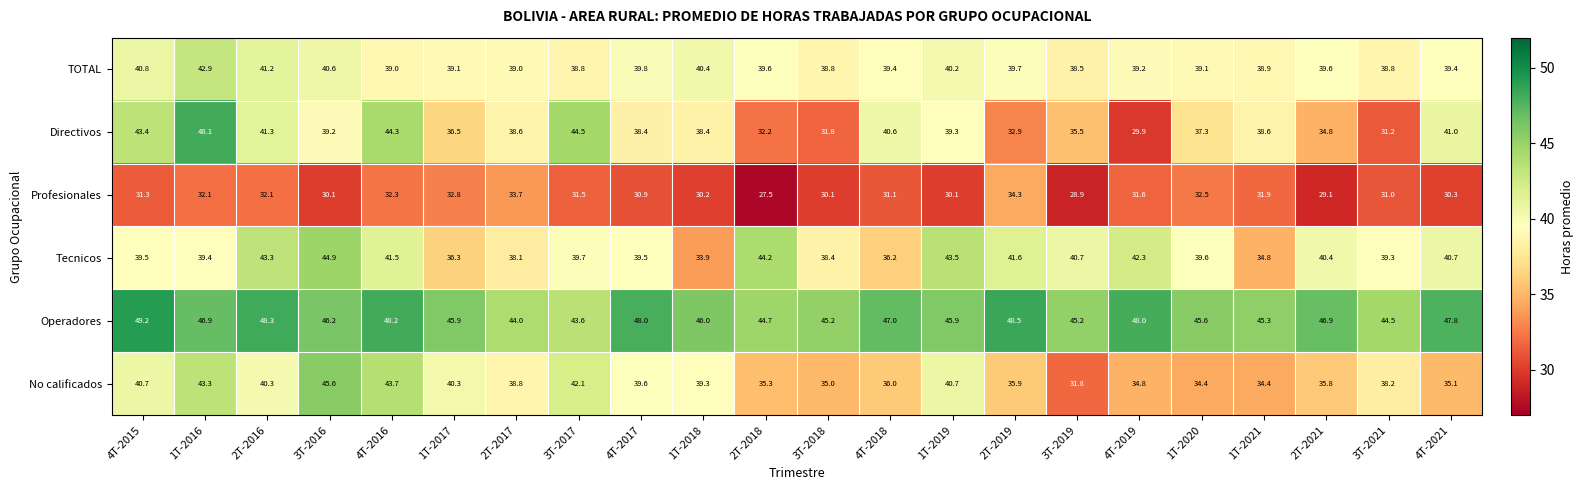

What is the difference between the highest and lowest values at 1T-2016?

16.0